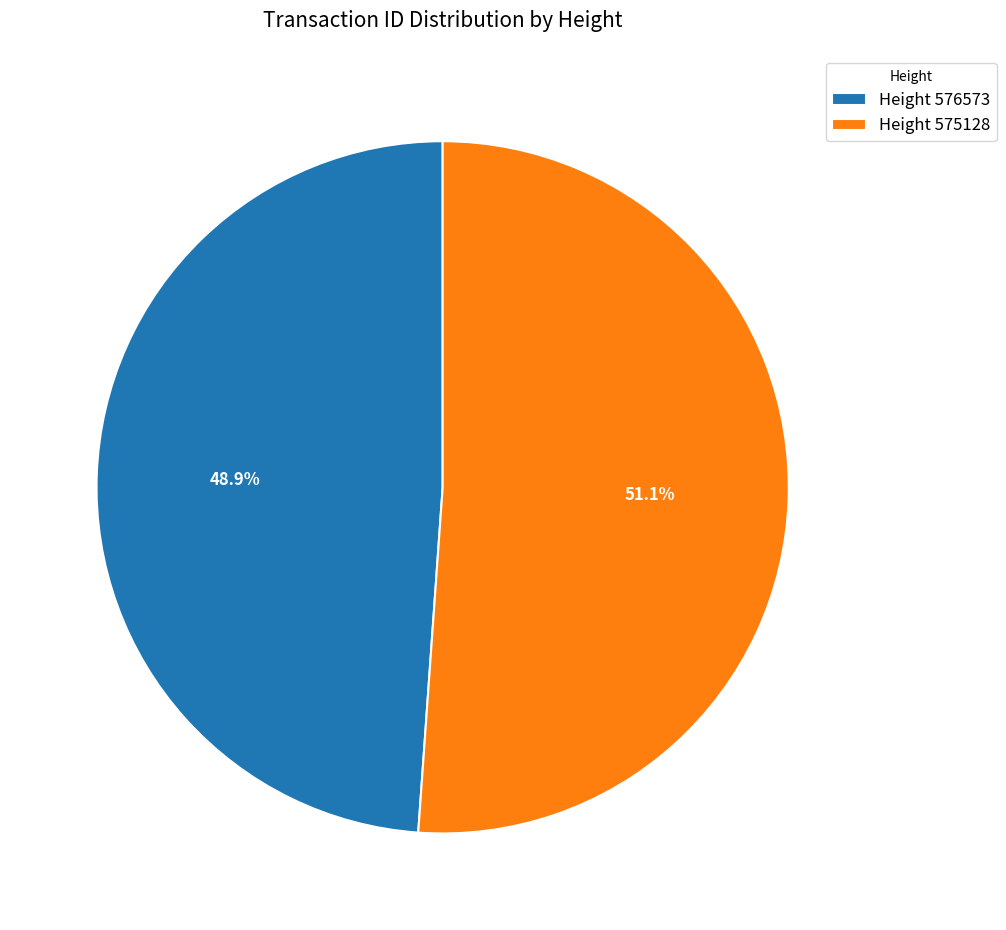

Which has a higher value, Height 576573 or Height 575128?

Height 575128